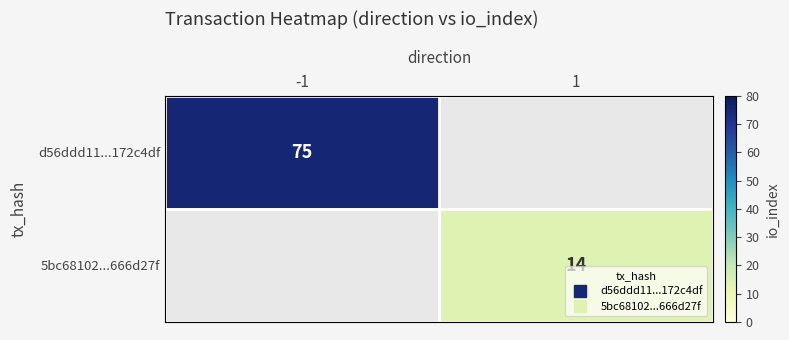

The d56ddd11...172c4df series shows 75.0 at -1. True or false?

True